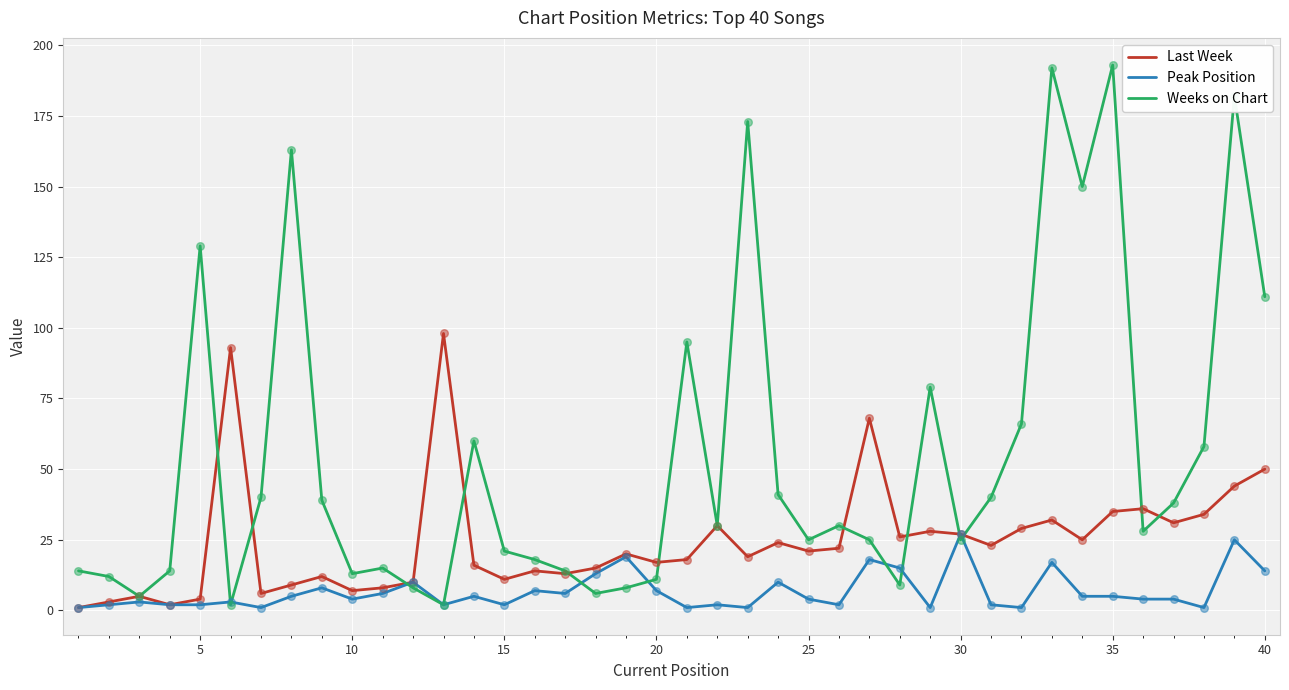

Which series has the largest total across all categories?

Weeks on Chart